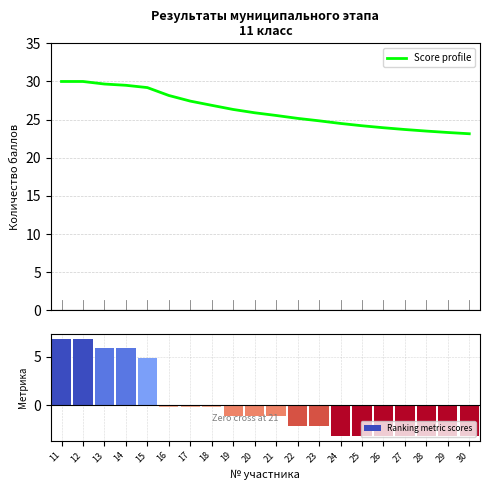

At 29, list the series in order from largest to smallest.

Score profile, Ranking metric scores